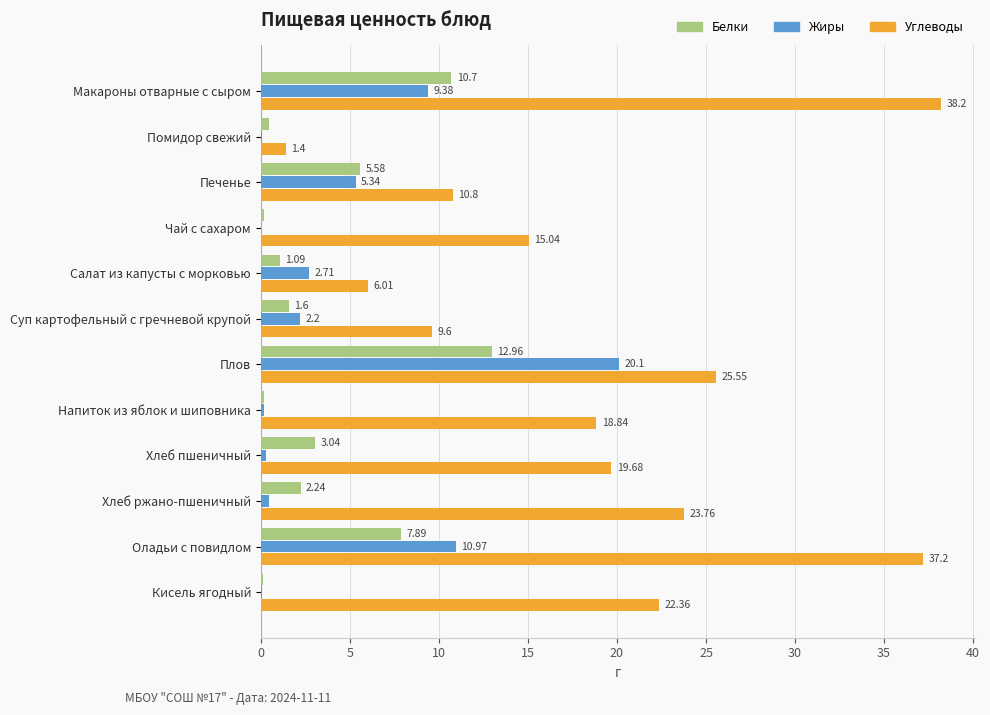

How many series are shown in this chart?

3